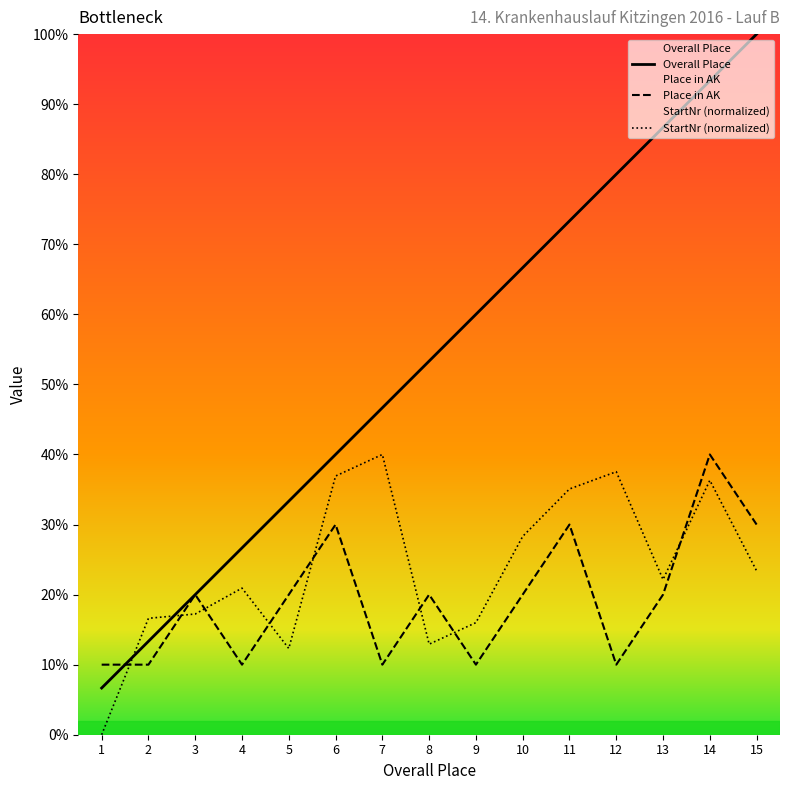

Which series ends up on top after the final intersection of StartNr and Platz?

Platz